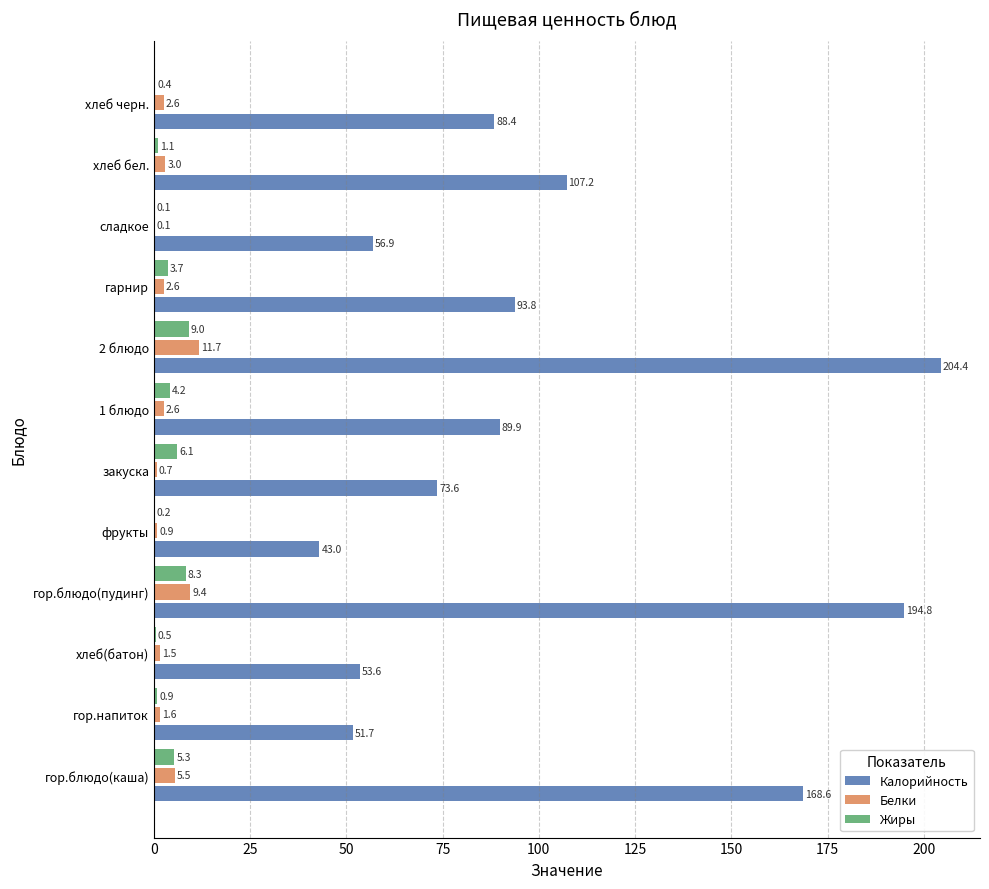

Between гор.блюдо(пудинг) and закуска, which series saw the biggest shift?

Калорийность